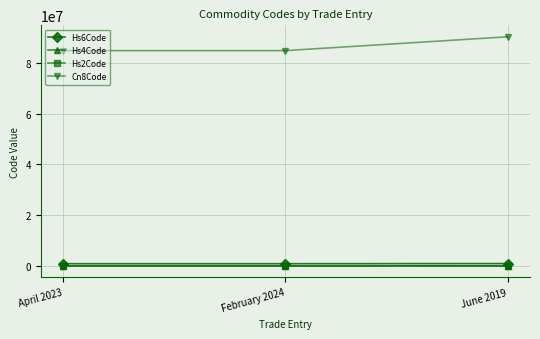

At which category is the sum across all series the highest?

June 2019